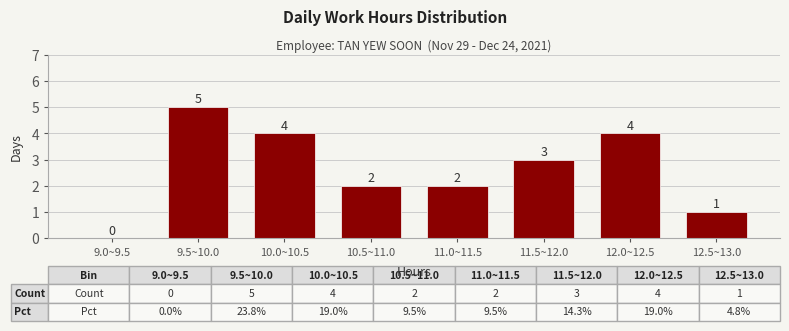

Reading right to left, transcribe all the data shown in this chart.

12.5~13.0=1	12.0~12.5=4	11.5~12.0=3	11.0~11.5=2	10.5~11.0=2	10.0~10.5=4	9.5~10.0=5	9.0~9.5=0